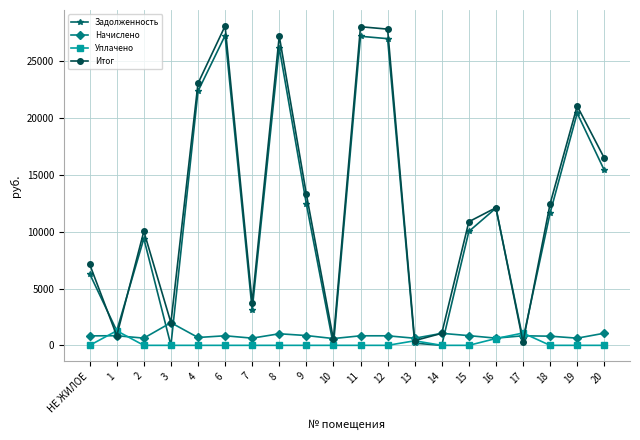

What are all the series names shown in the legend?

Задолженность, Начислено, Уплачено, Итог